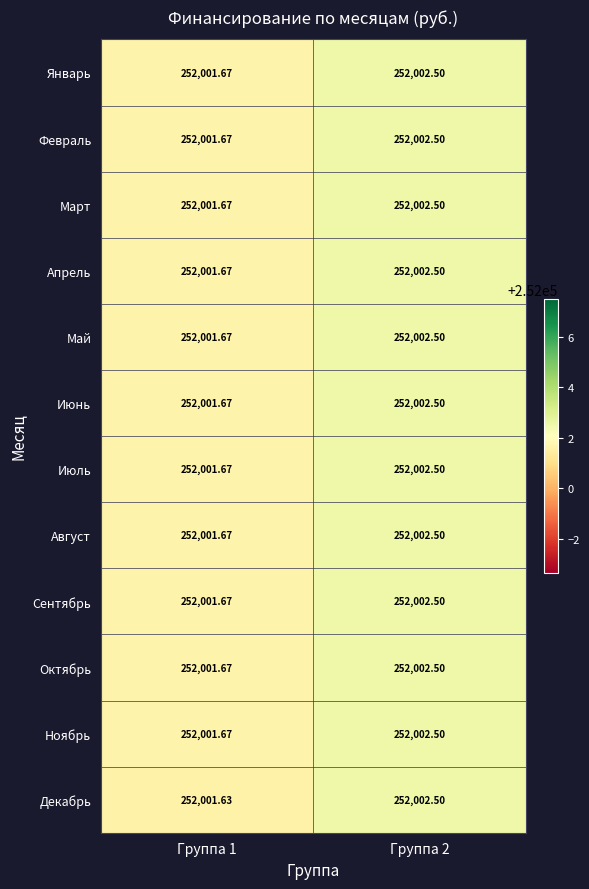

Which series has the widest spread of values?

Декабрь